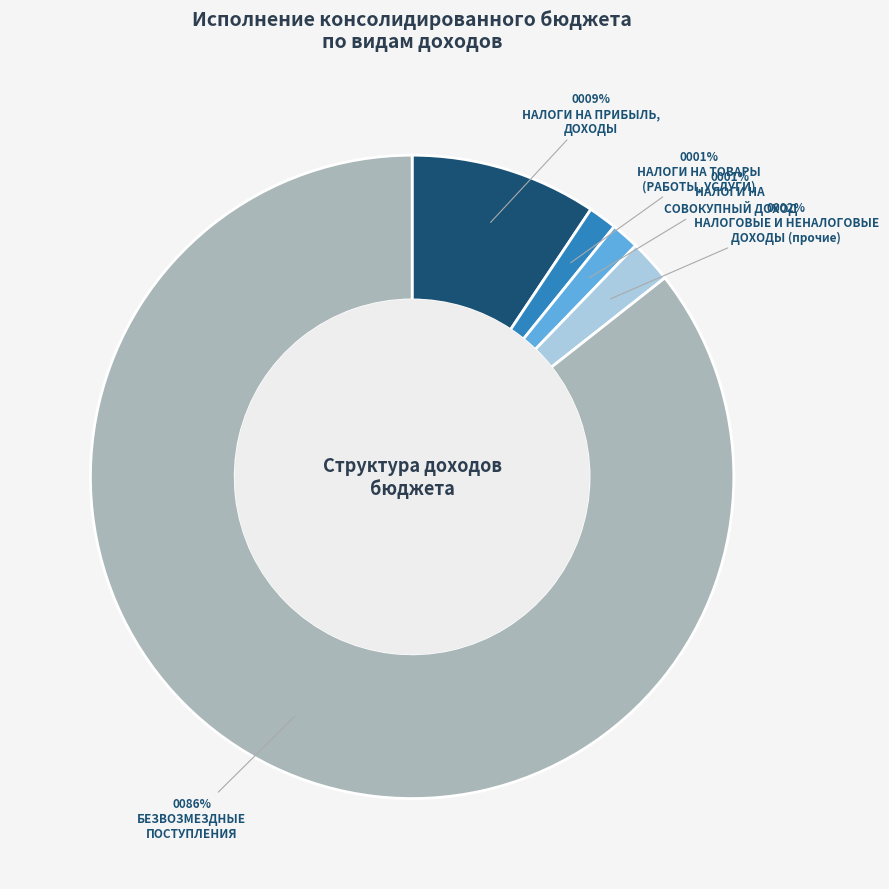

Is there any slice that represents more than half of the pie?

Yes